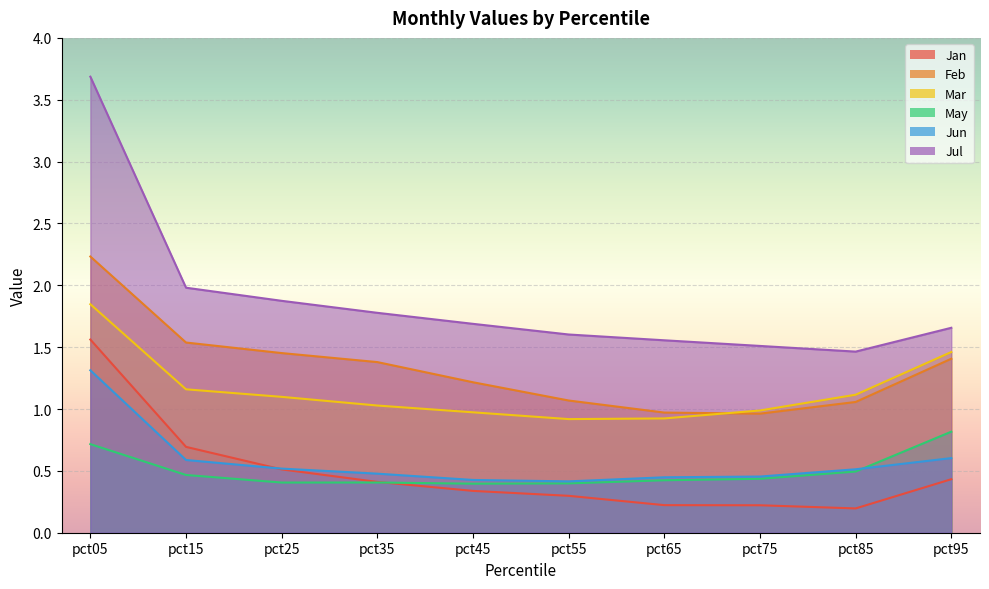

How many May values are between 0 and 1?

10